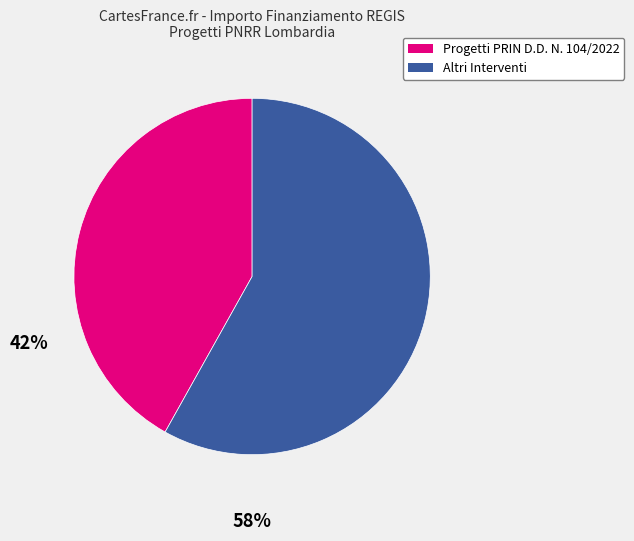

Is there a majority slice in this chart?

Yes